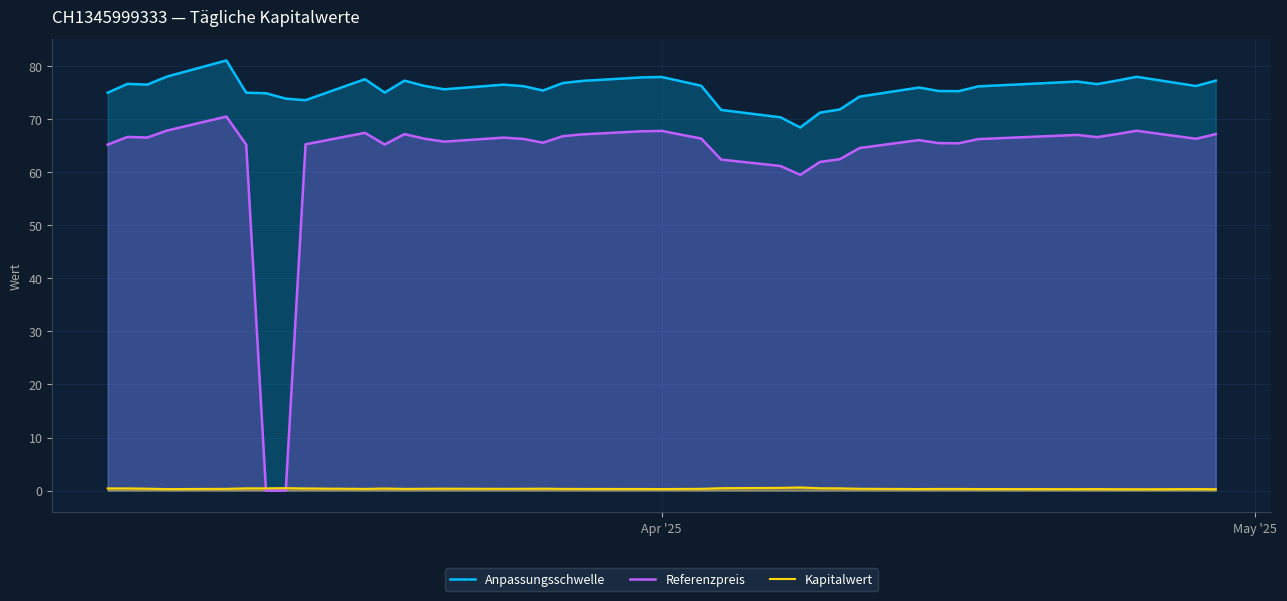

Which series has the largest range (max minus min)?

Referenzpreis